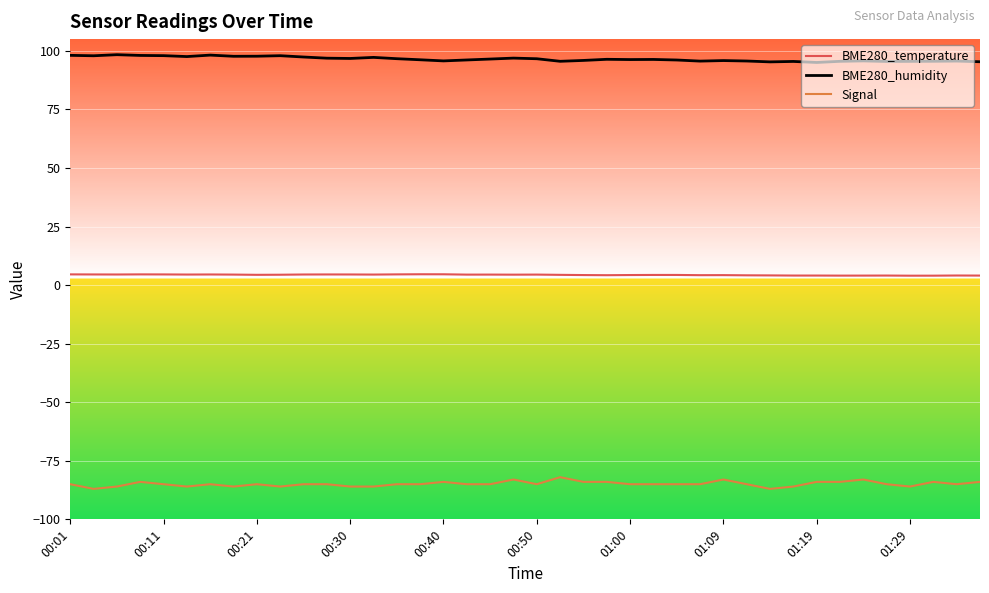

What is the highest value of the BME280_temperature series?

4.6